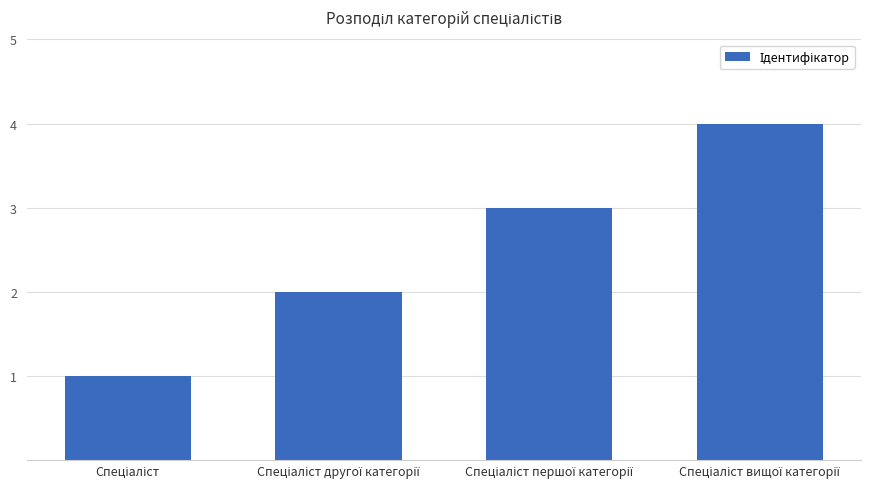

What is the greatest value displayed?

4